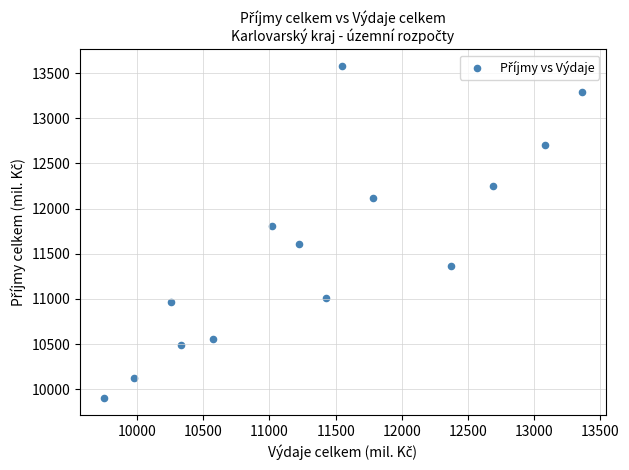

What Y value in the scatter plot is closest to 11739?

11806.3